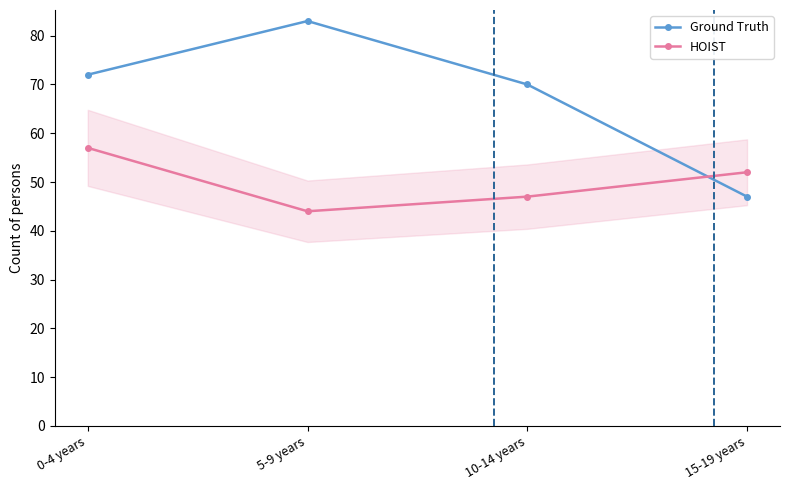

How many lines are shown in the chart?

2